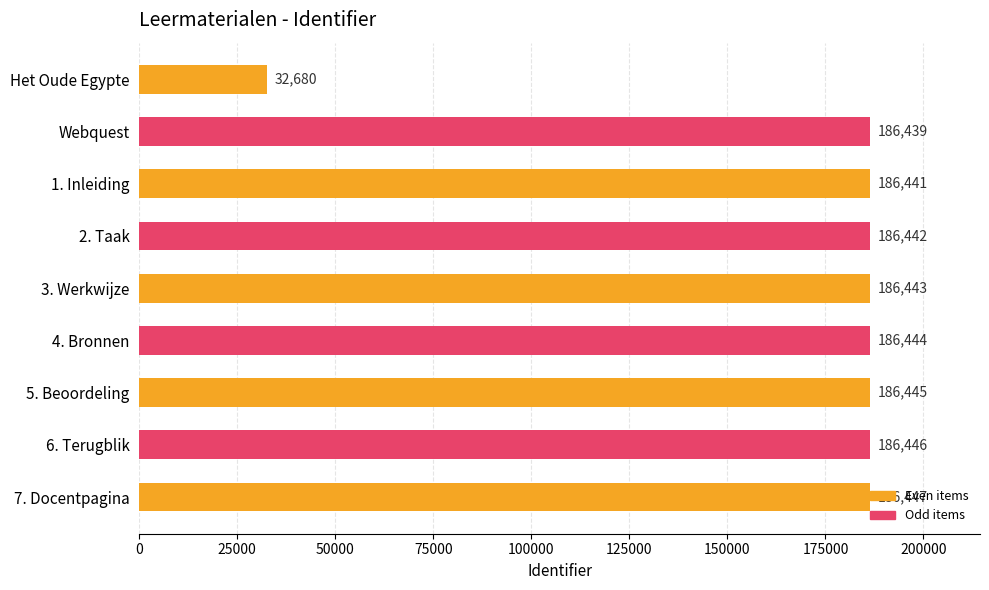

How many bars are there in total?

9